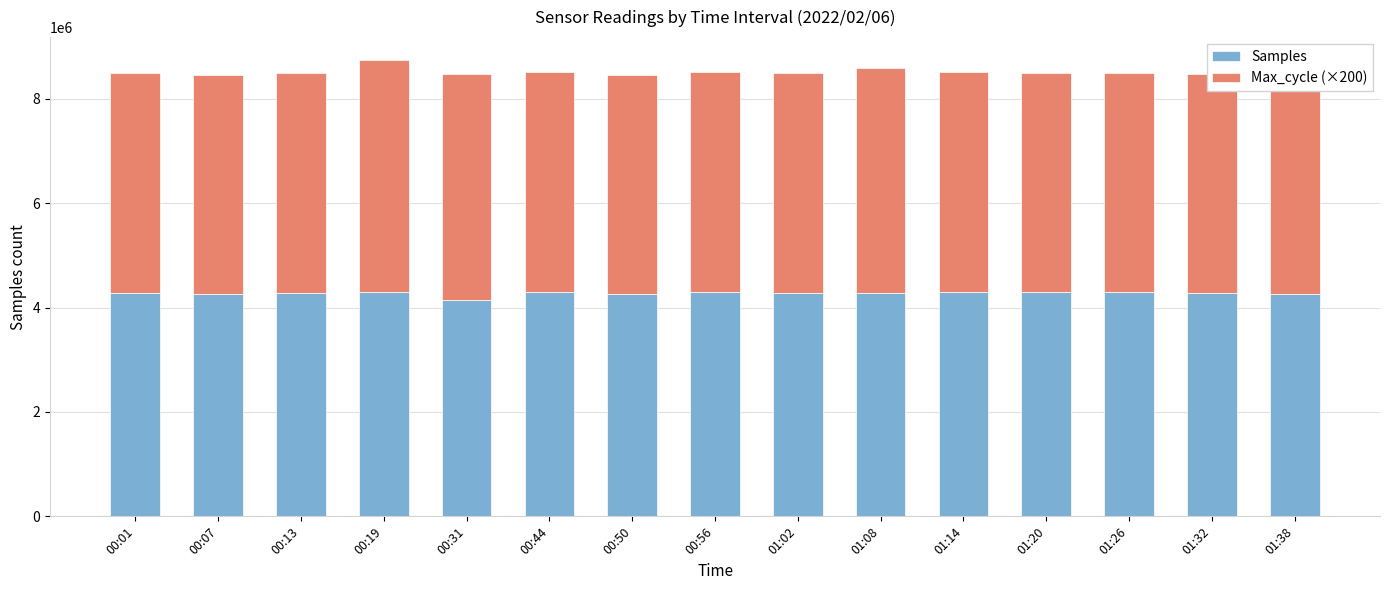

The value of Samples at 01:26 is 7028439. True or false?

False